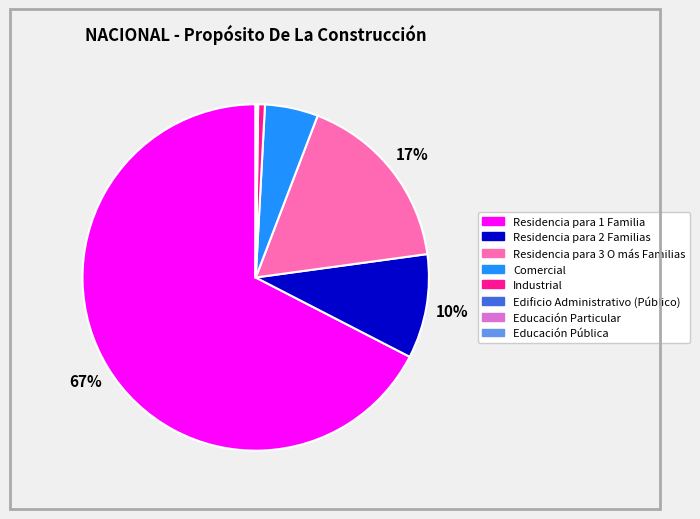

Does any single category account for the majority?

Yes